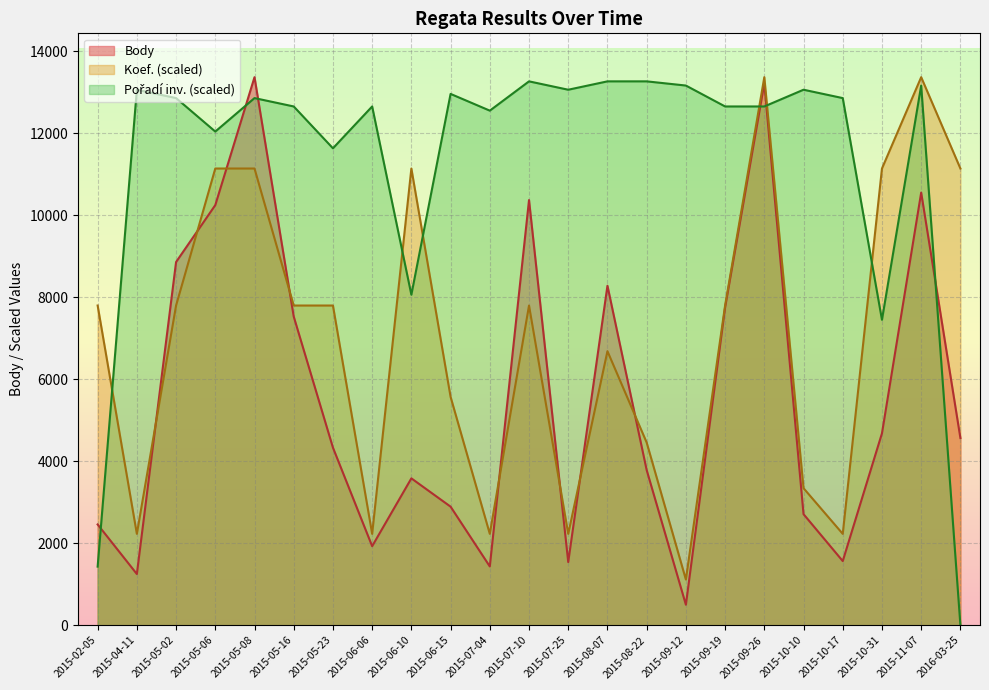

List the series in order of their overall mean, highest first.

Pořadí, Koef., Body